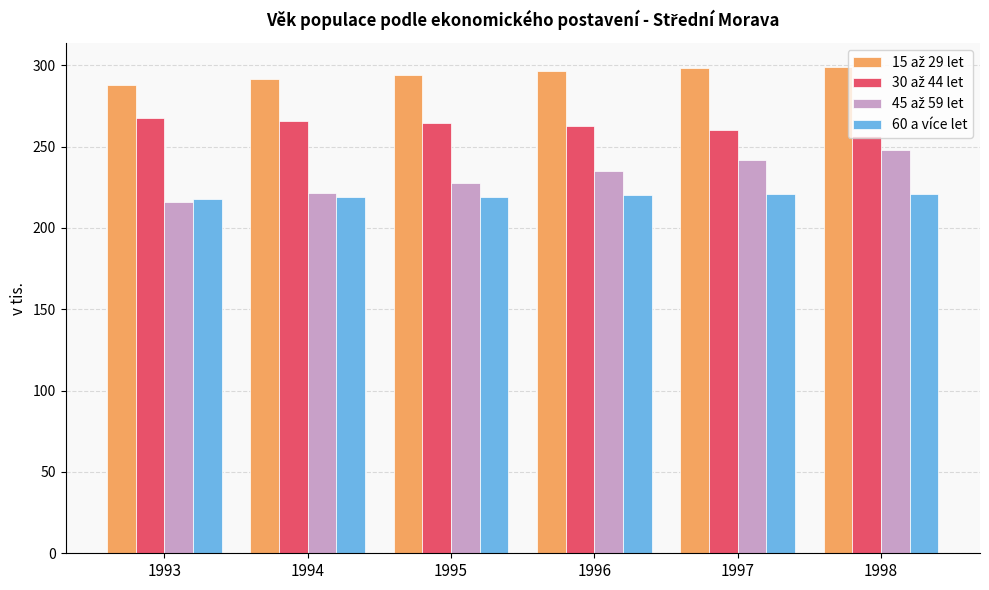

What is the total value across all series at 1993?

989.0